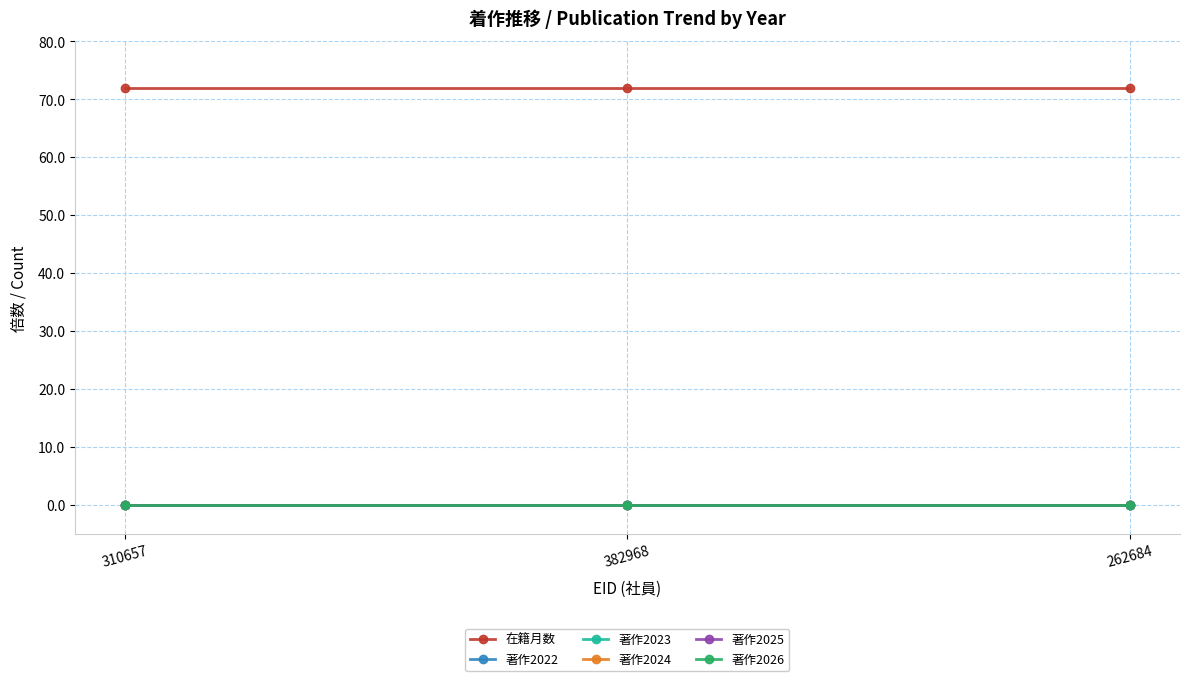

Is it true that 著作2023 equals 0 at 310657?

True